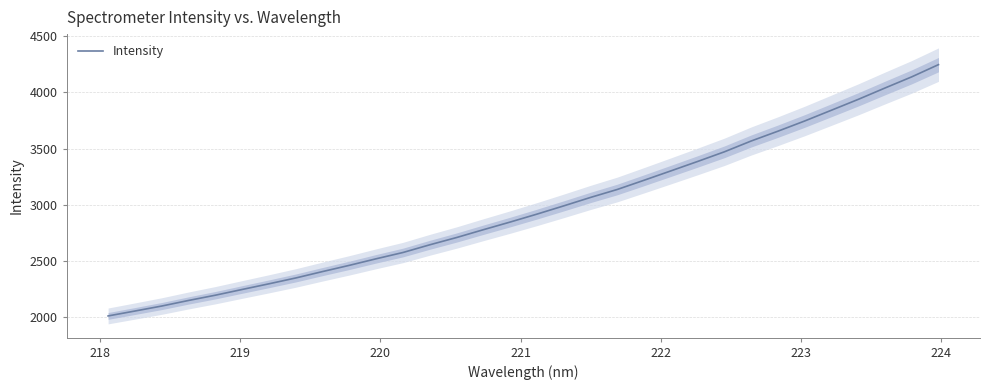

What is the minimum value shown in the chart?

2013.2